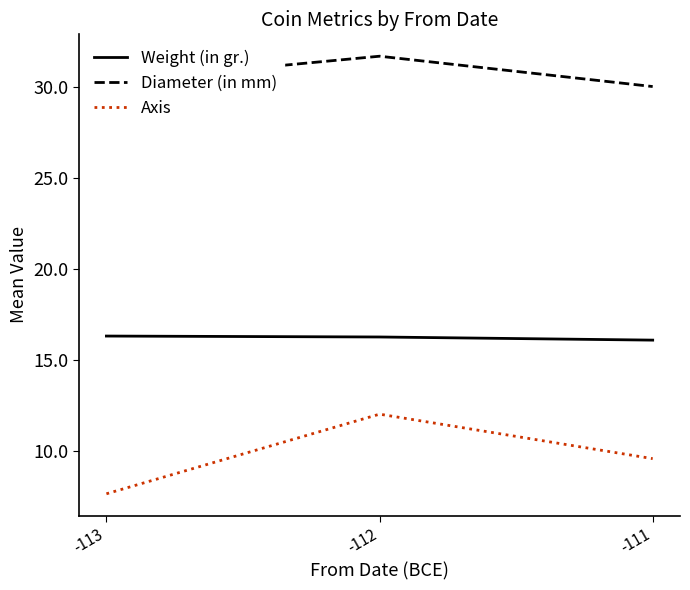

What is the lowest value of the Weight (in gr.) series?

16.1